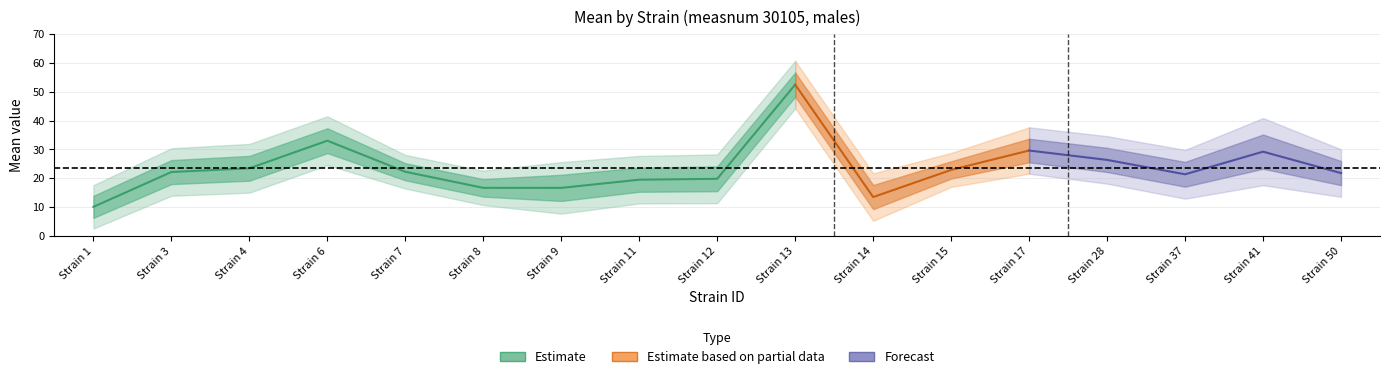

True or false: sem_upper and sem_lower intersect in this chart.

False